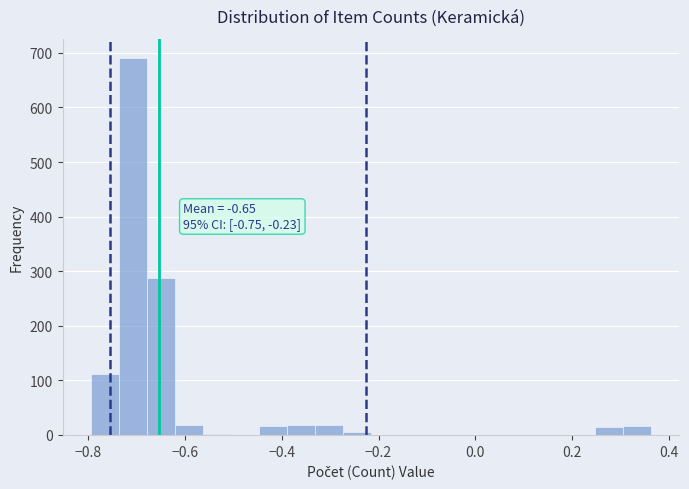

Around what value on the x-axis is the tallest bar? Give the approximate position of its centre, as read against the axis.

-0.70